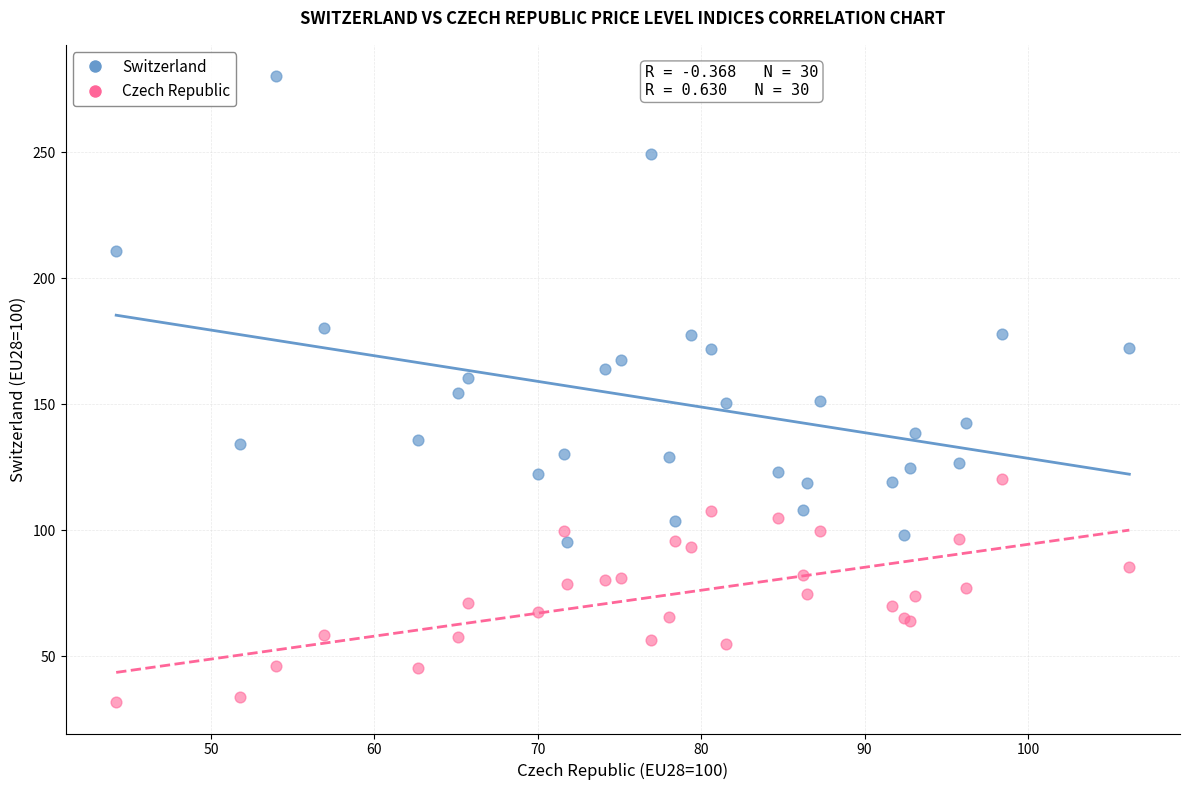

Which series reaches the maximum Y coordinate?

Switzerland